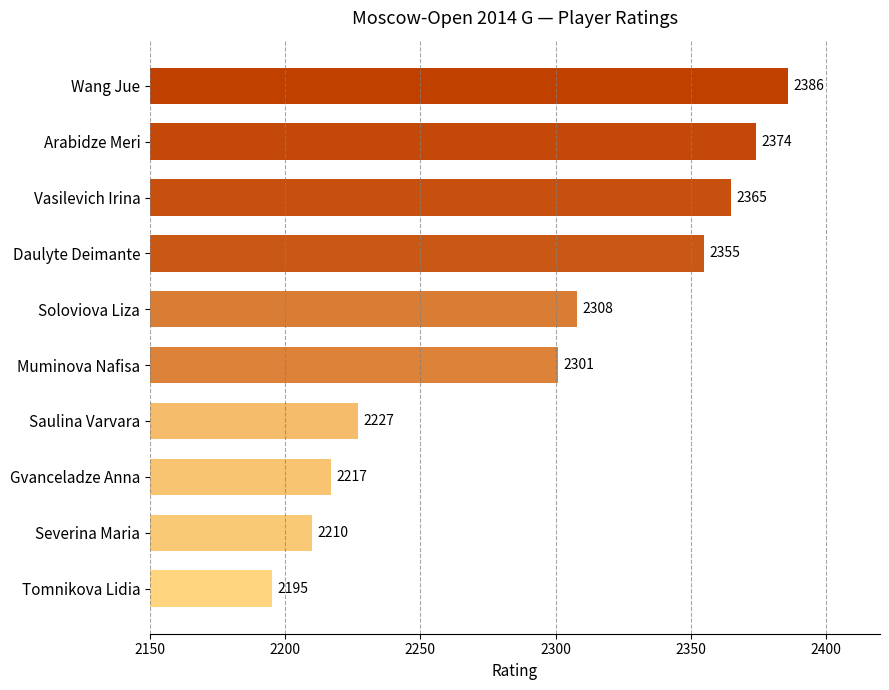

List the labels in order of value, smallest first.

Tomnikova Lidia, Severina Maria, Gvanceladze Anna, Saulina Varvara, Muminova Nafisa, Soloviova Liza, Daulyte Deimante, Vasilevich Irina, Arabidze Meri, Wang Jue